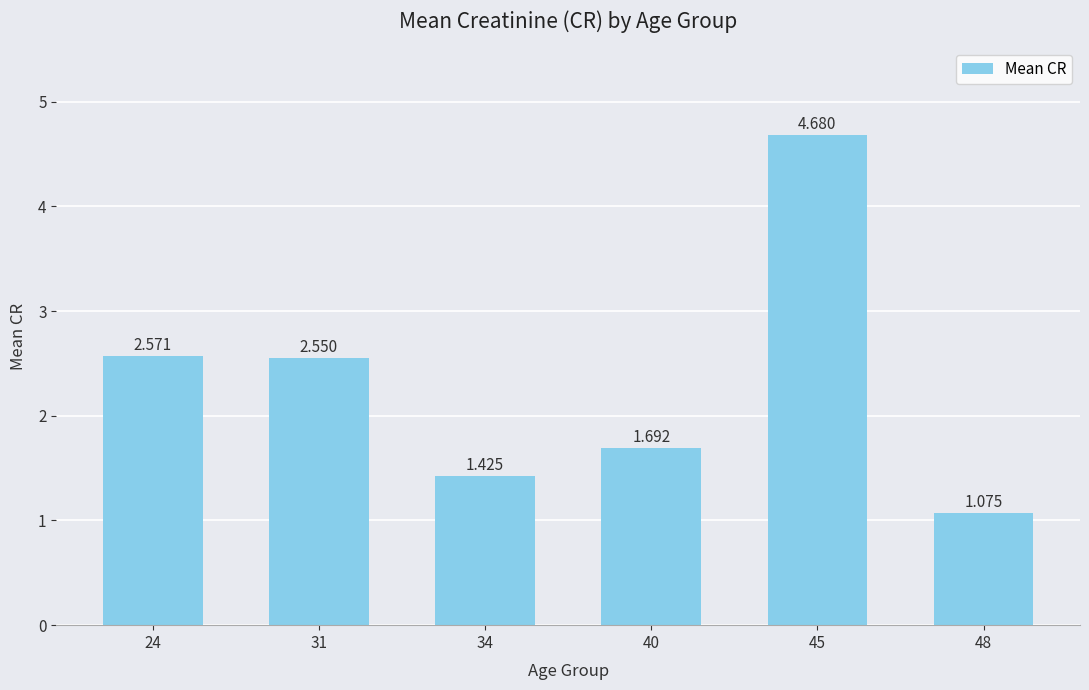

What is the maximum value shown in the chart?

4.7